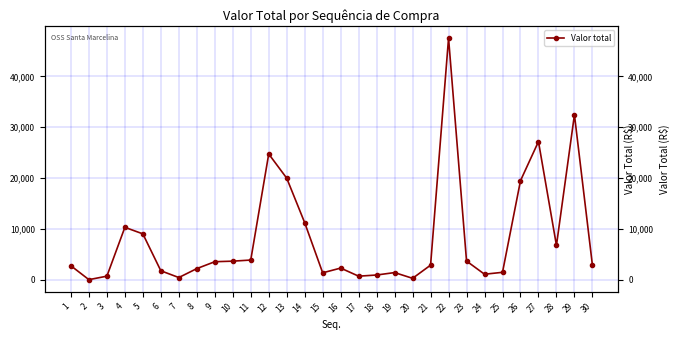

Reading left to right, what are all the values shown in this chart?

1=2790.0	2=68.1	3=752.0	4=10344.6	5=9060.0	6=1810.2	7=483.5	8=2237.3	9=3591.0	10=3700.0	11=3920.0	12=24750.0	13=20000.0	14=11250.0	15=1412.7	16=2340.0	17=749.7	18=980.0	19=1457.5	20=330.0	21=2915.0	22=47500.0	23=3720.0	24=1132.5	25=1508.5	26=19500.0	27=27184.0	28=6796.0	29=32448.0	30=2923.2